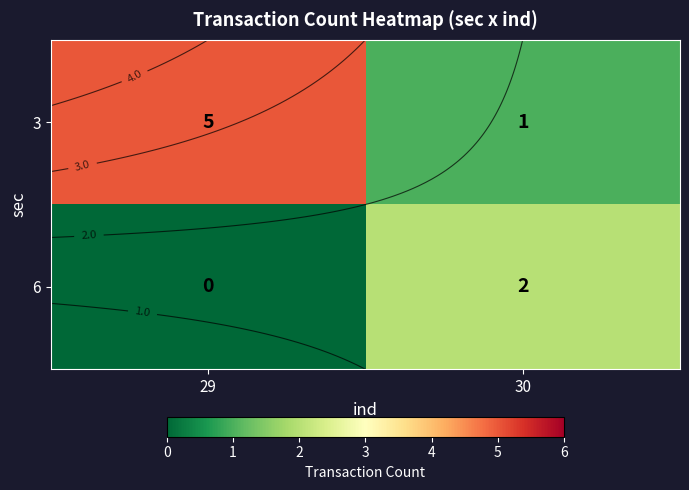

What is the sum of all 3 values?

6